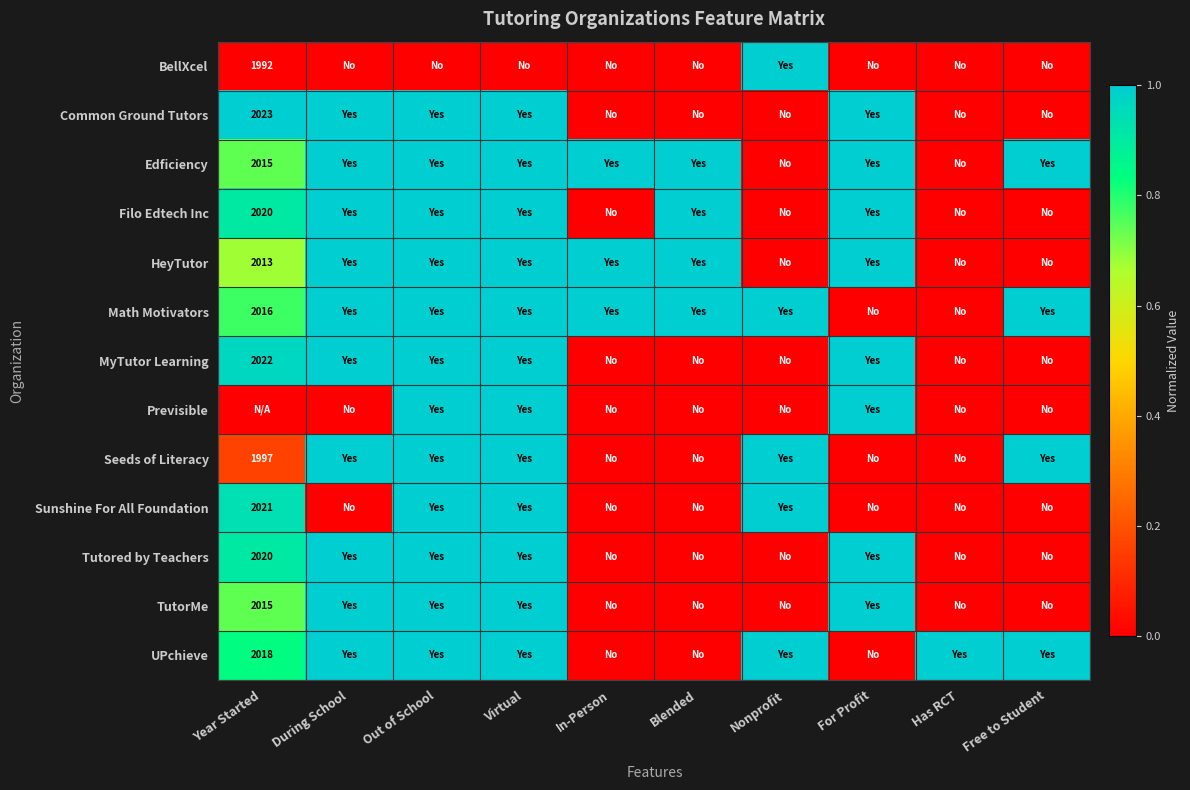

The MyTutor Learning series shows 3531 at Year Started. True or false?

False